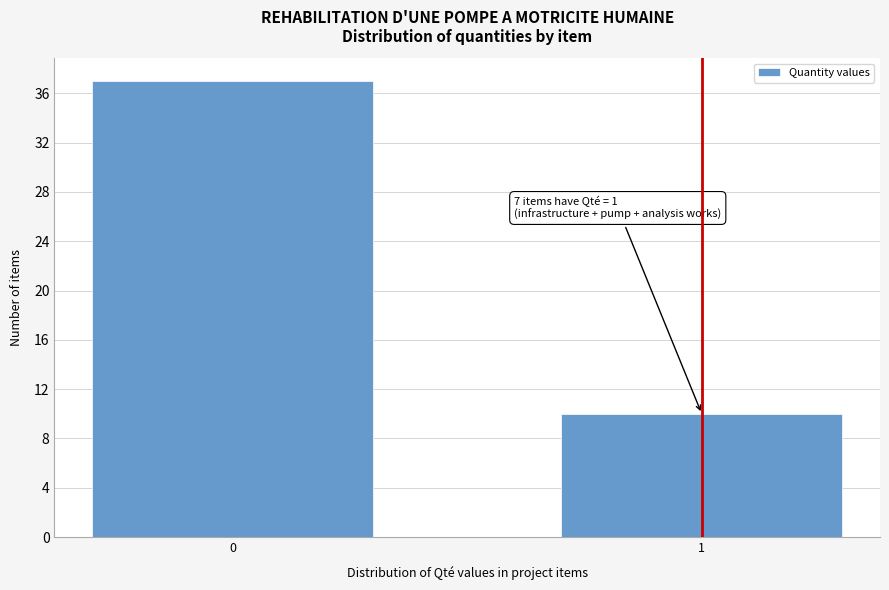

Reading left to right, extract all data points from this chart.

0=37	1=10